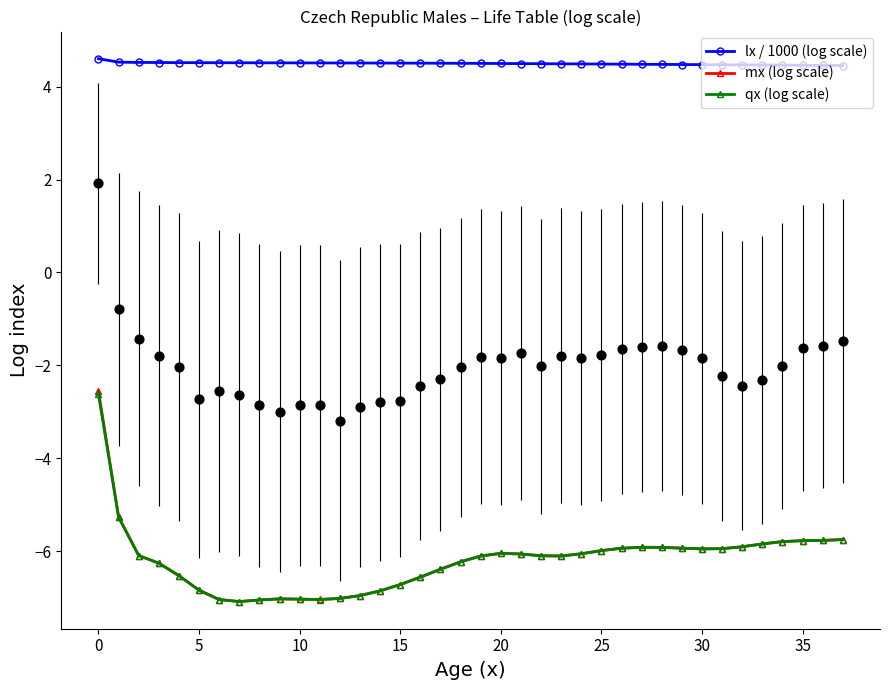

What is the total value across all series at 12?

-9.5